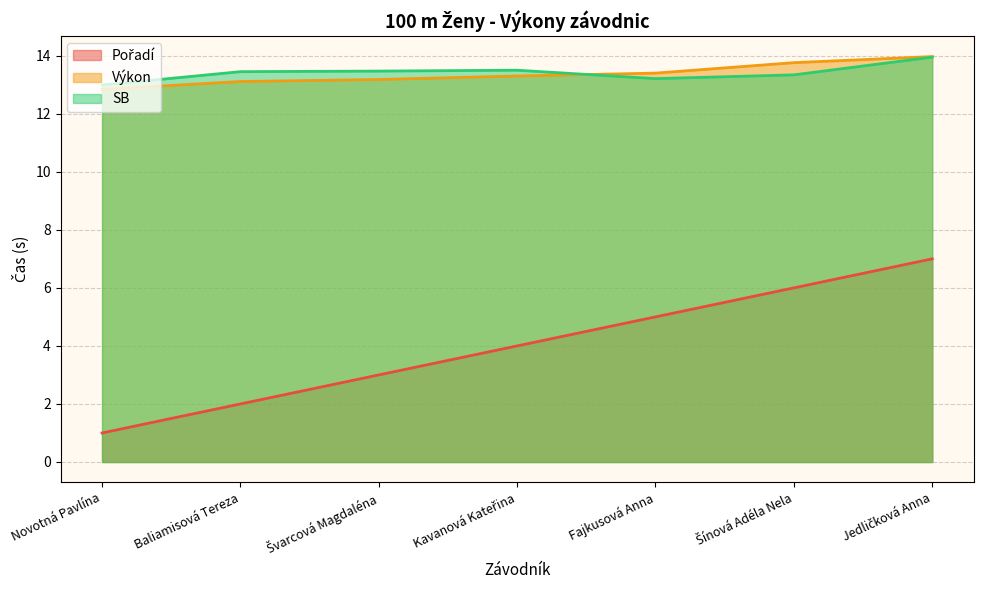

True or false: Pořadí and Výkon intersect in this chart.

False